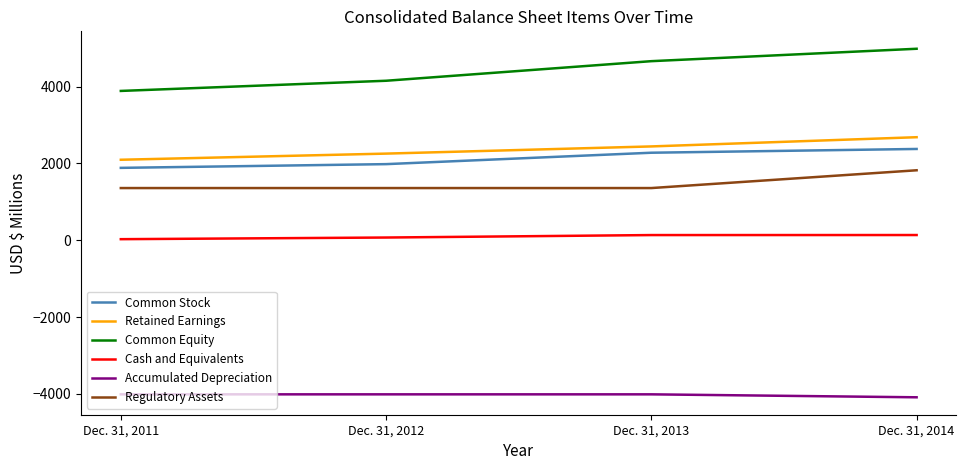

Is the value of Cash and Equivalents at Dec. 31, 2011 greater than the value of Common Equity at Dec. 31, 2011?

No